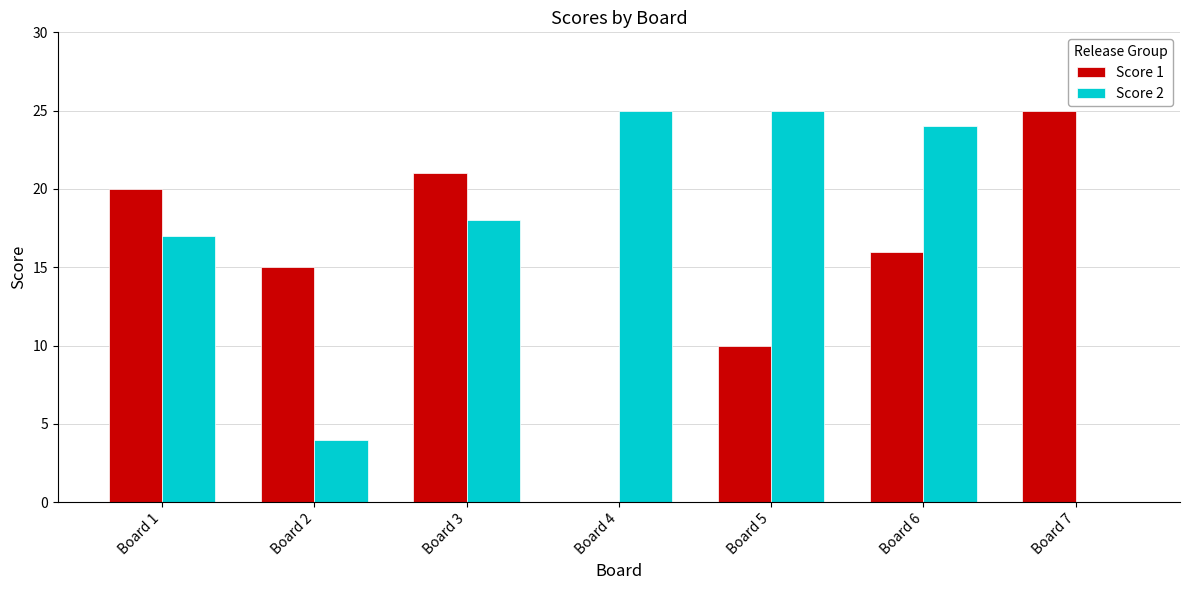

How many values in Score 1 are above zero?

6